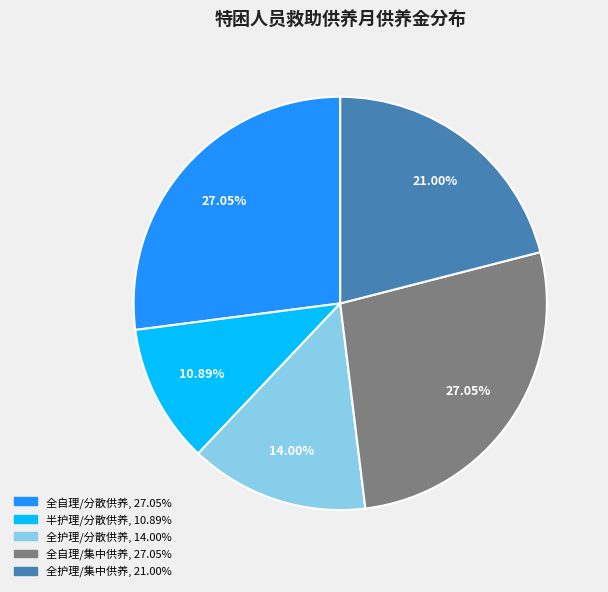

Is 全护理/分散供养 the majority of the pie?

No